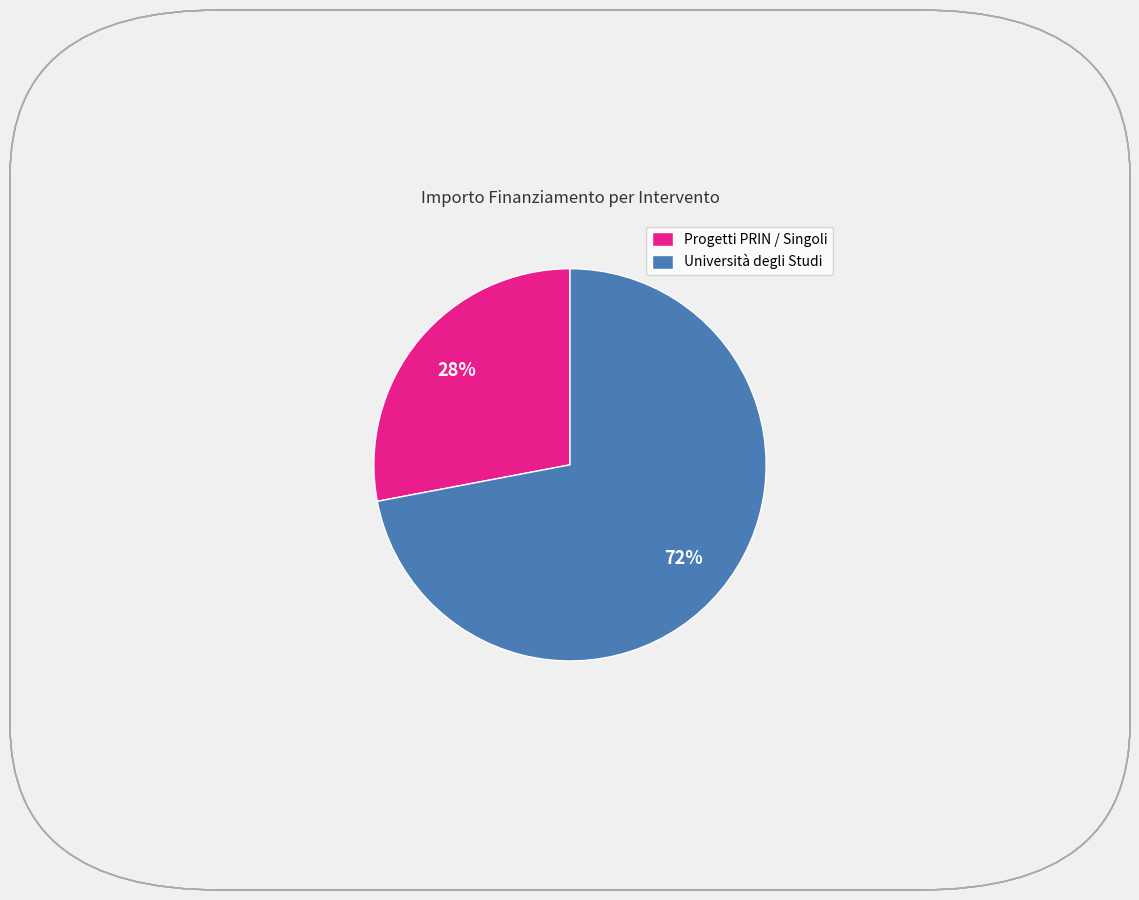

True or false: Università degli Studi accounts for 80% of the total.

False